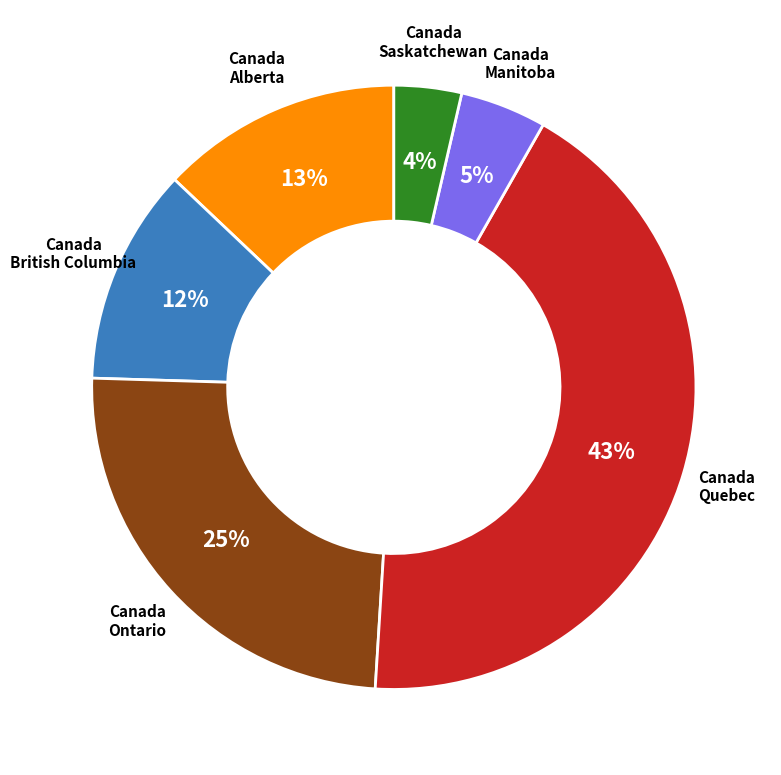

Is there a majority slice in this chart?

No